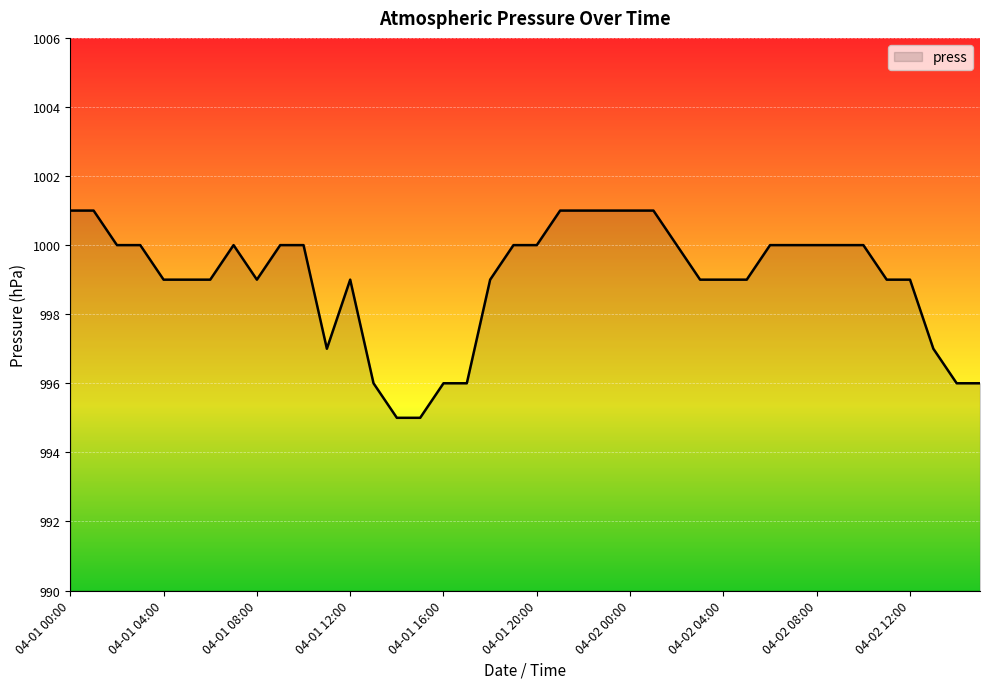

What is the smallest value displayed?

995